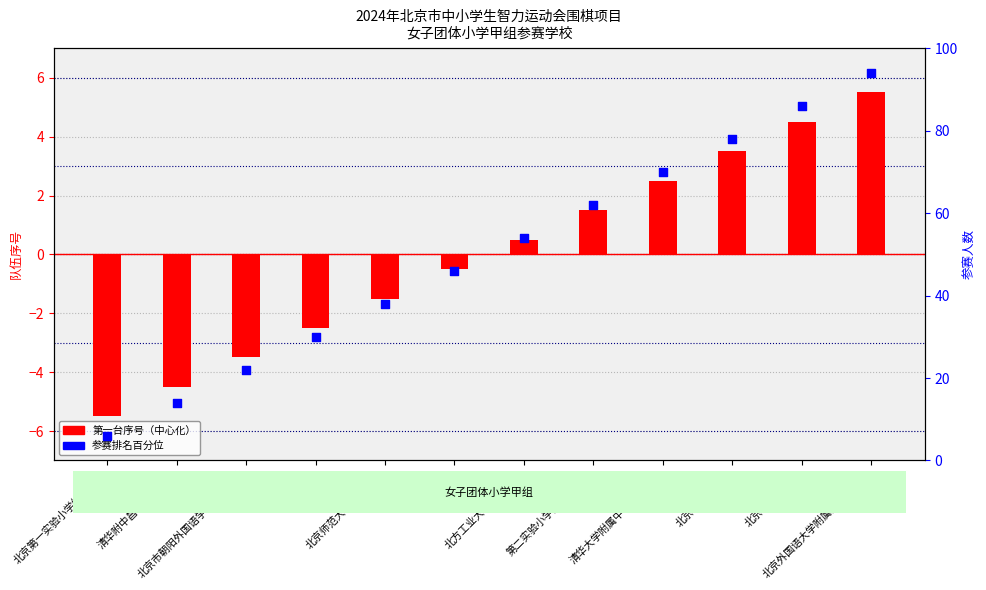

What are all the series names shown in the legend?

第一台序号（中心化）, 参赛排名百分位